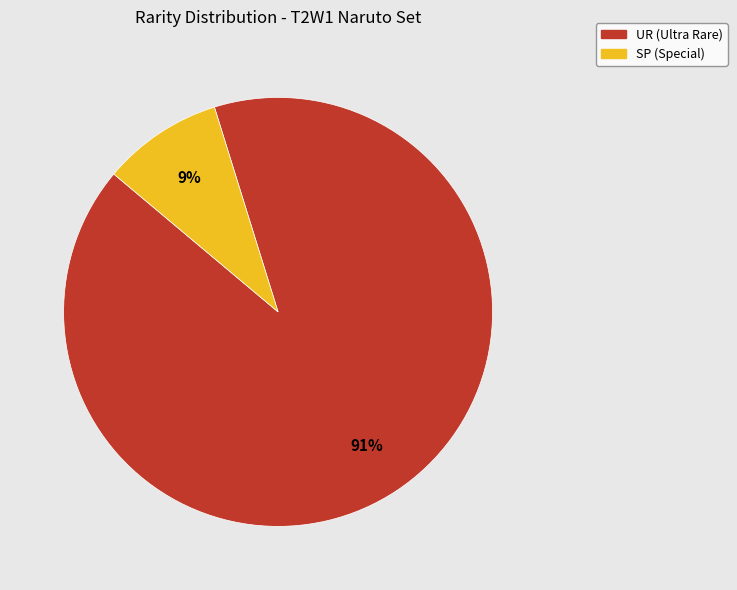

Does UR represent more than half of the total?

Yes